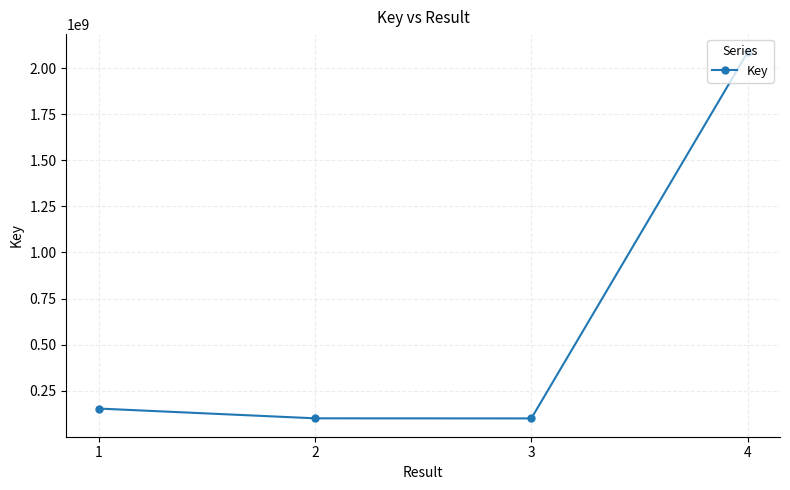

Does the chart display data point markers on the line(s)?

Yes